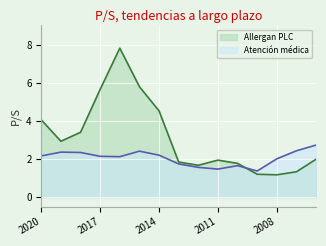

What are all the series names shown in the legend?

Allergan PLC, Atención médica